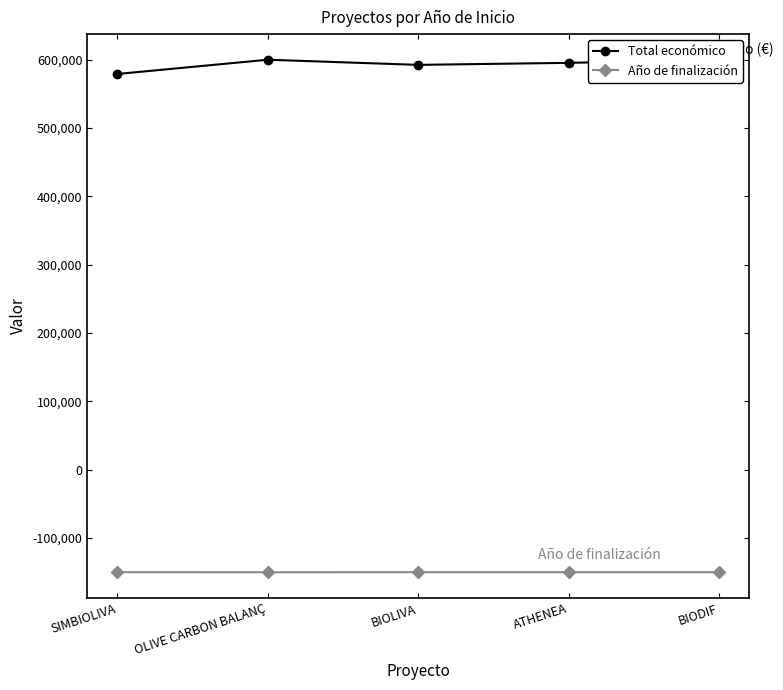

The value of Año de finalización at SIMBIOLIVA is -269901.4. True or false?

False